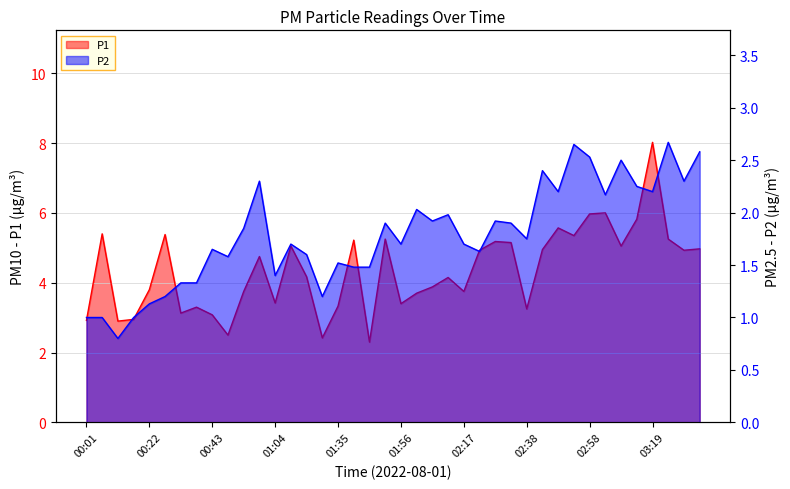

What is the highest value of the P2 series?

2.7